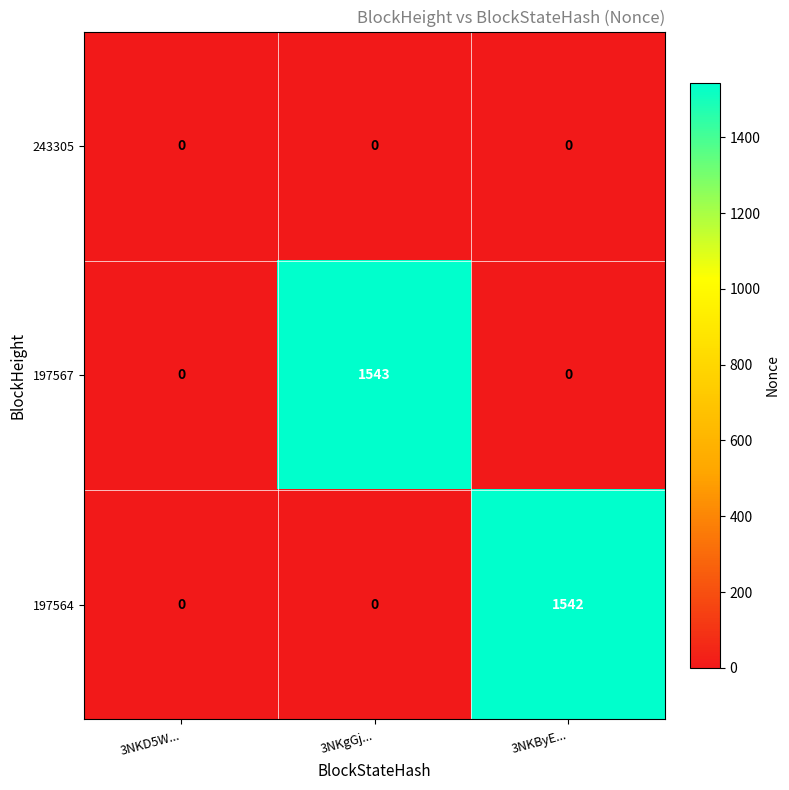

List the series in order of their peak value, highest first.

197567, 197564, 243305